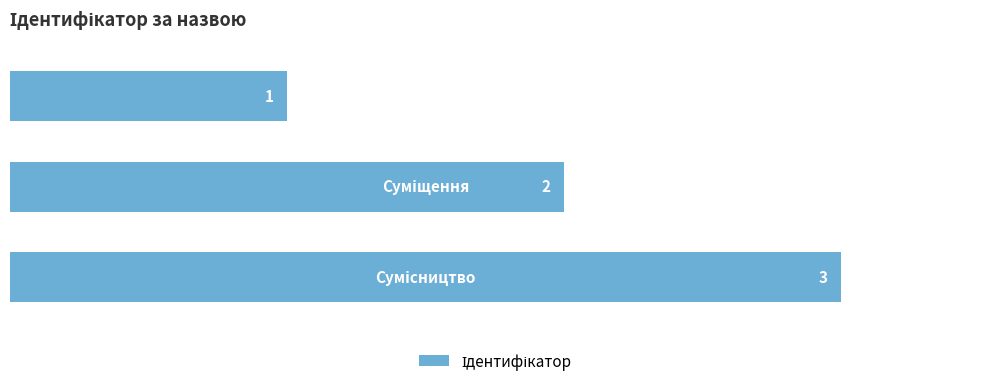

What is the value of the 2nd bar from the top?

2